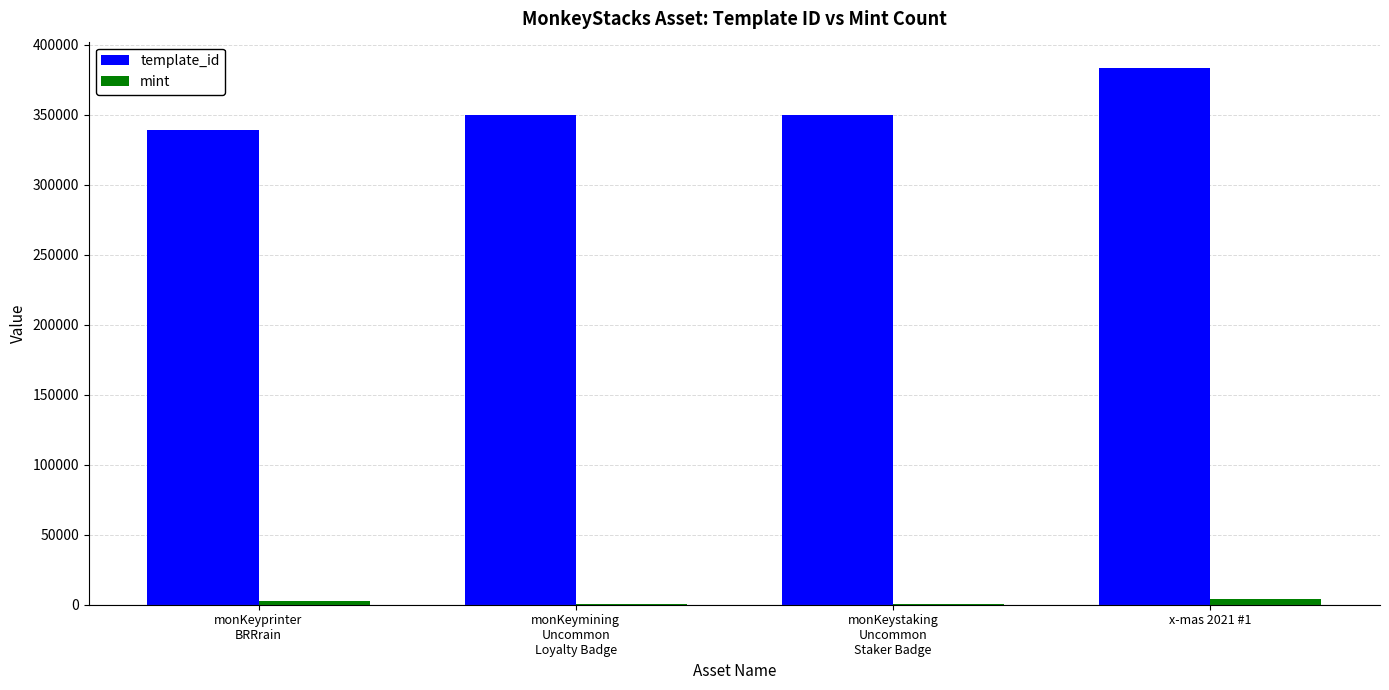

At which category is the sum across all series the highest?

x-mas 2021 #1